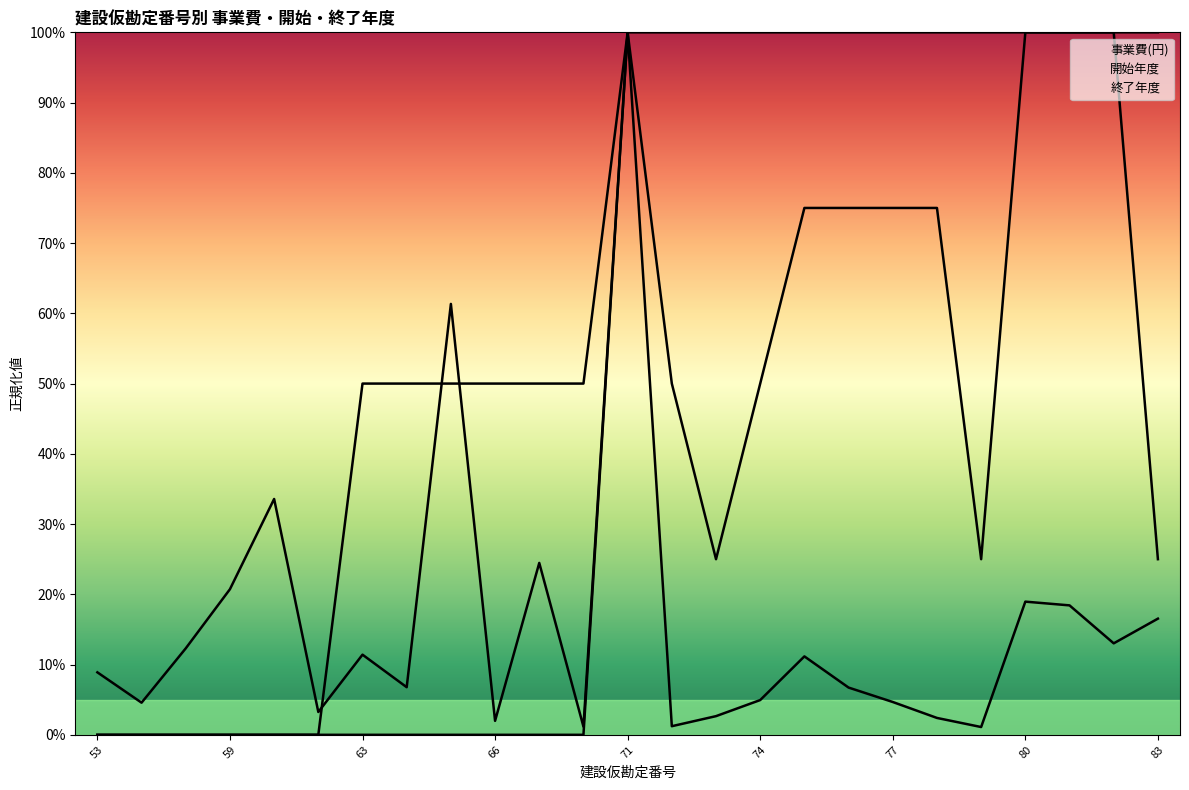

Rank the categories by 開始年度 value from lowest to highest.

53, 57, 58, 59, 61, 62, 63, 64, 65, 66, 68, 69, 71, 72, 73, 74, 75, 76, 77, 78, 79, 80, 81, 82, 83